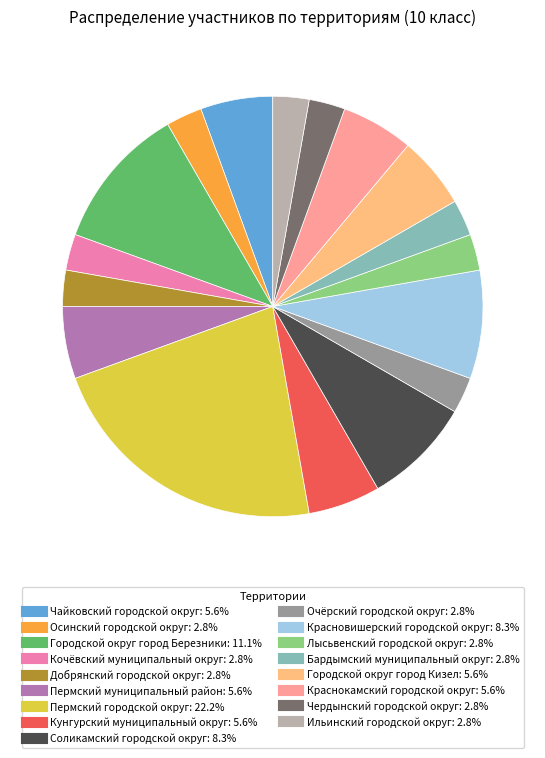

Is Очёрский городской округ the majority of the pie?

No